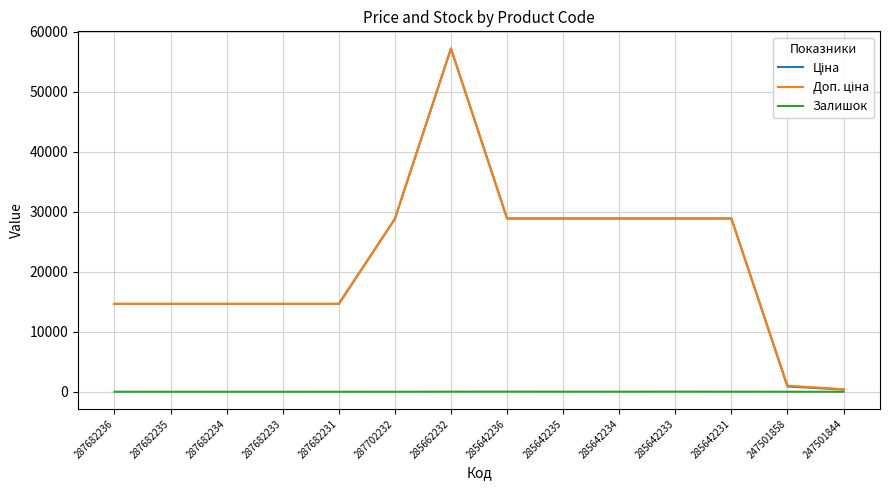

What is the difference between the highest and lowest values at 287682236?

14649.6